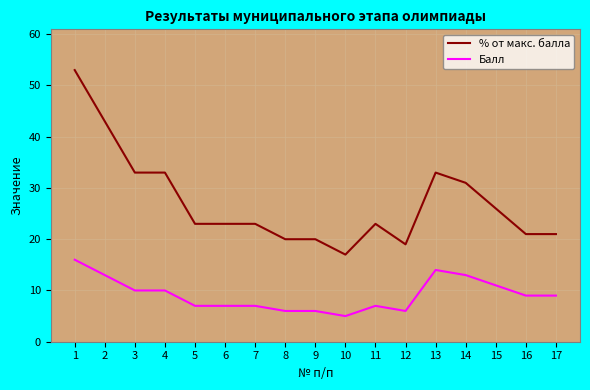

Reading left to right, transcribe all the data shown in this chart.

% от макс. балла: 53	43	33	33	23	23	23	20	20	17	23	19	33	31	26	21	21
Балл: 16	13	10	10	7	7	7	6	6	5	7	6	14	13	11	9	9